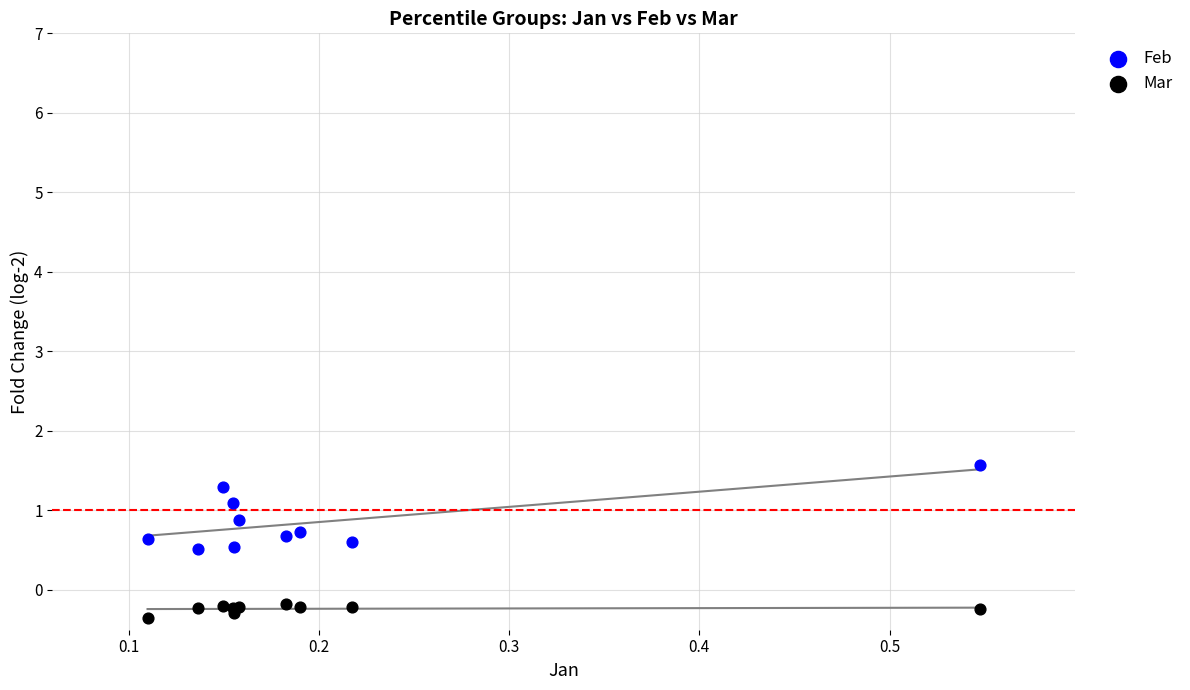

Which series reaches the maximum Y coordinate?

Feb